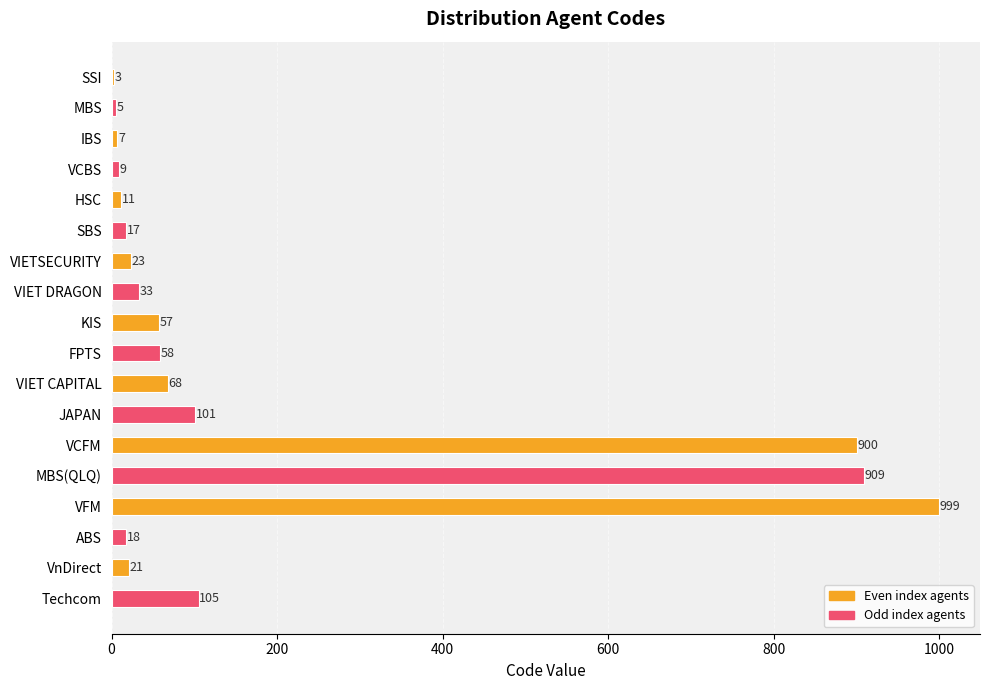

Is it true that the value at VCFM is 1235?

False